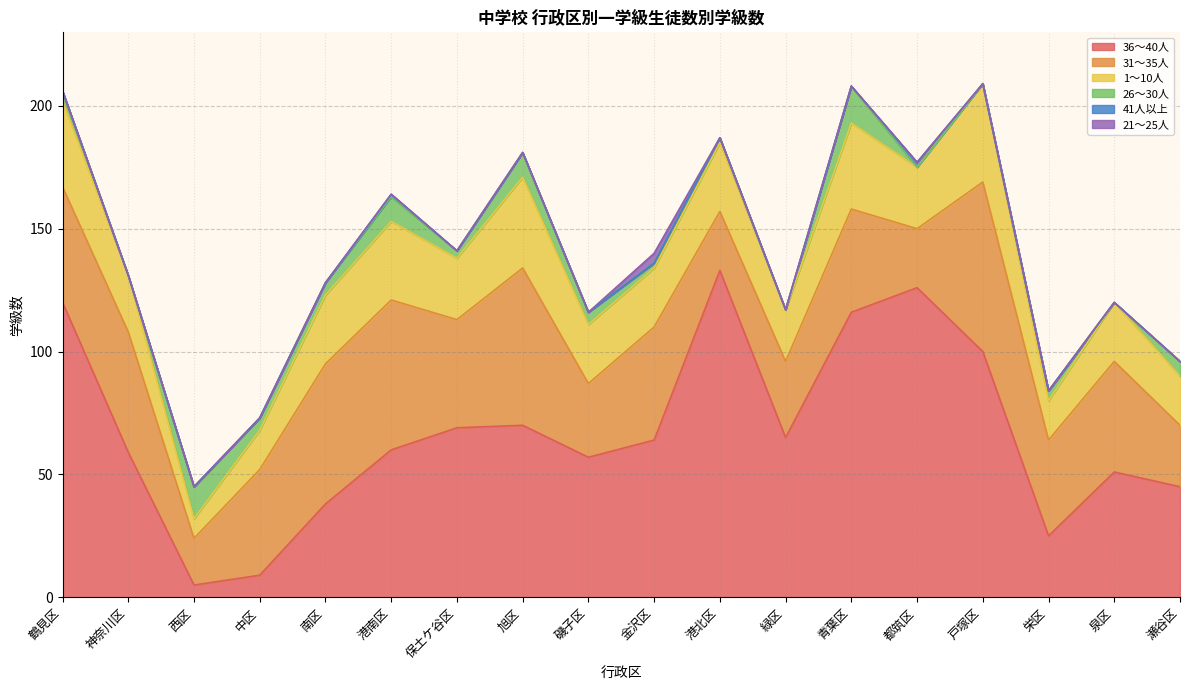

What is the difference between the second highest and minimum values in the 1～10人 series?

29